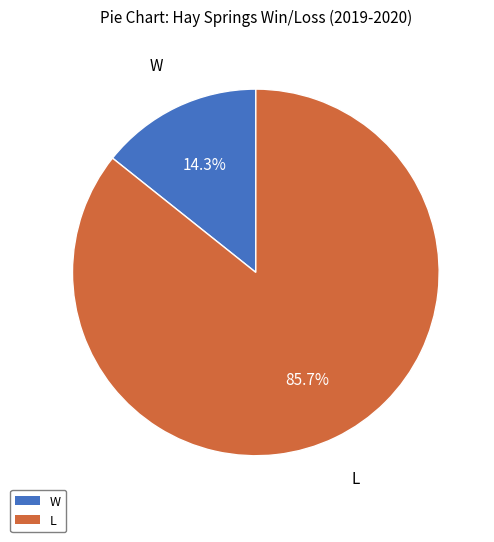

To the nearest percent, what percentage of the pie is W?

14%